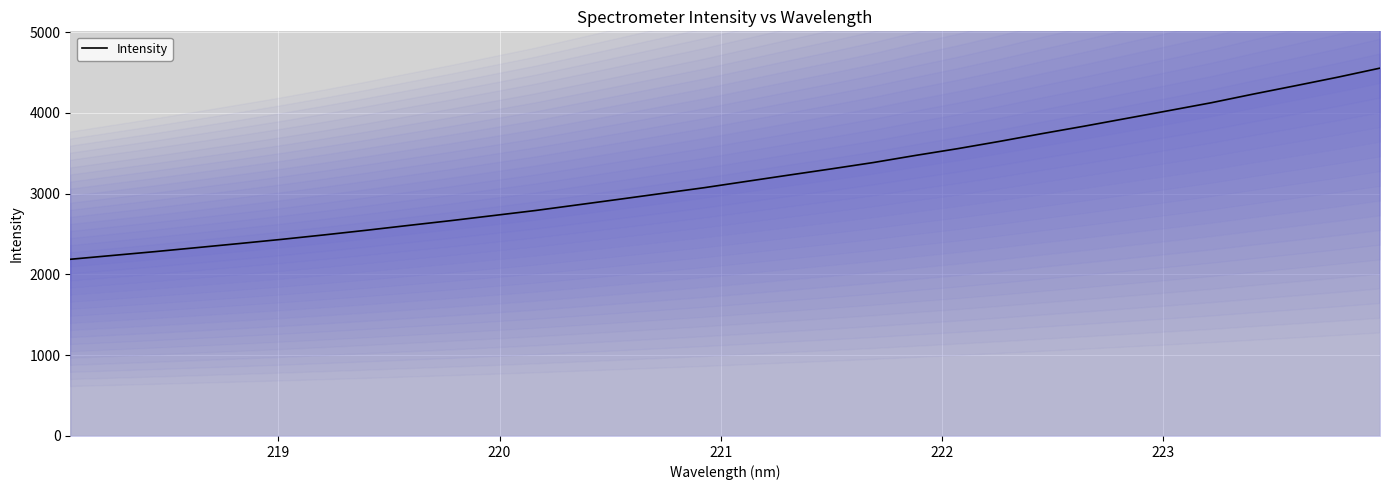

What is the lowest value of the Intensity series?

2187.8